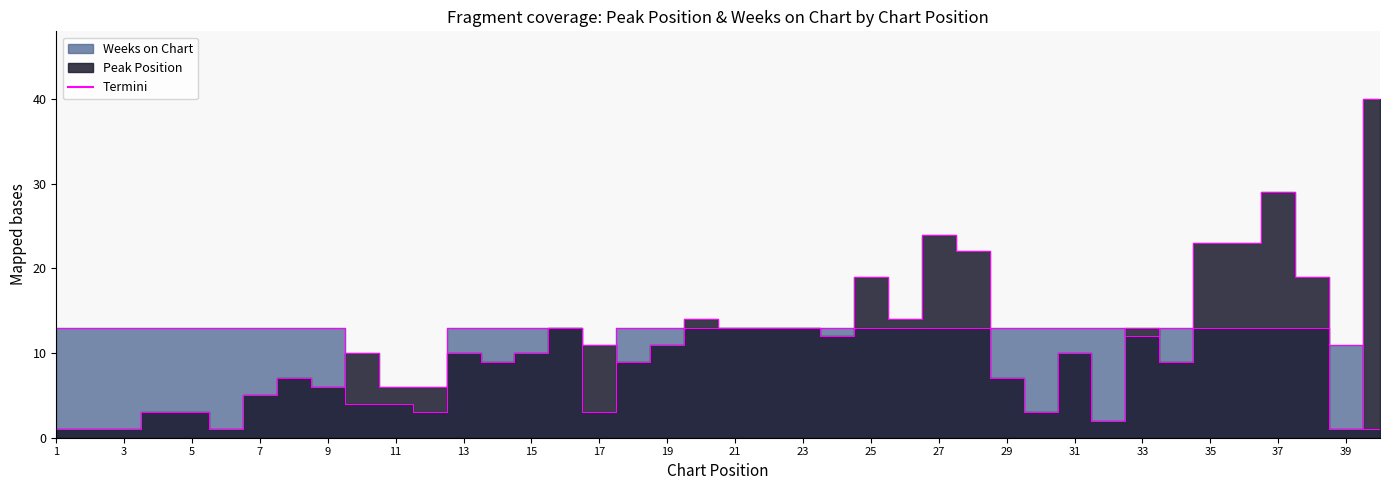

Which series has the largest total across all categories?

Weeks on Chart